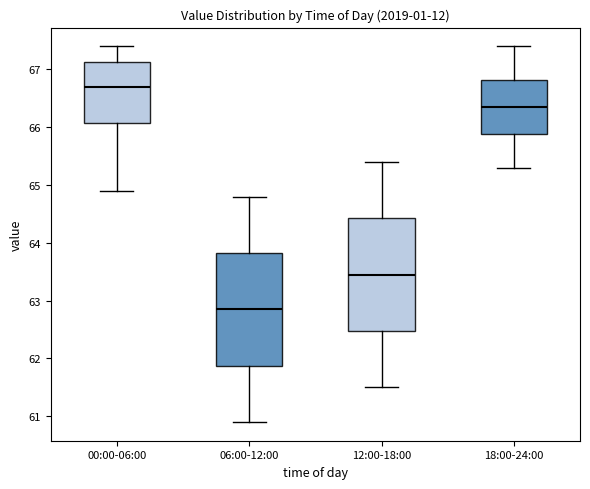

Reading left to right, transcribe this box plot: for each box, give where its median line is, the range the box spans, and where its two whiskers end, as read against the y-axis. The values are not printed on the chart, so give them approximately, as read against the axis.

00:00-06:00: median 66.7, box 66.1 to 67.1, whiskers 64.9 to 67.4
06:00-12:00: median 62.9, box 61.9 to 63.8, whiskers 60.9 to 64.8
12:00-18:00: median 63.5, box 62.5 to 64.4, whiskers 61.5 to 65.4
18:00-24:00: median 66.4, box 65.9 to 66.8, whiskers 65.3 to 67.4